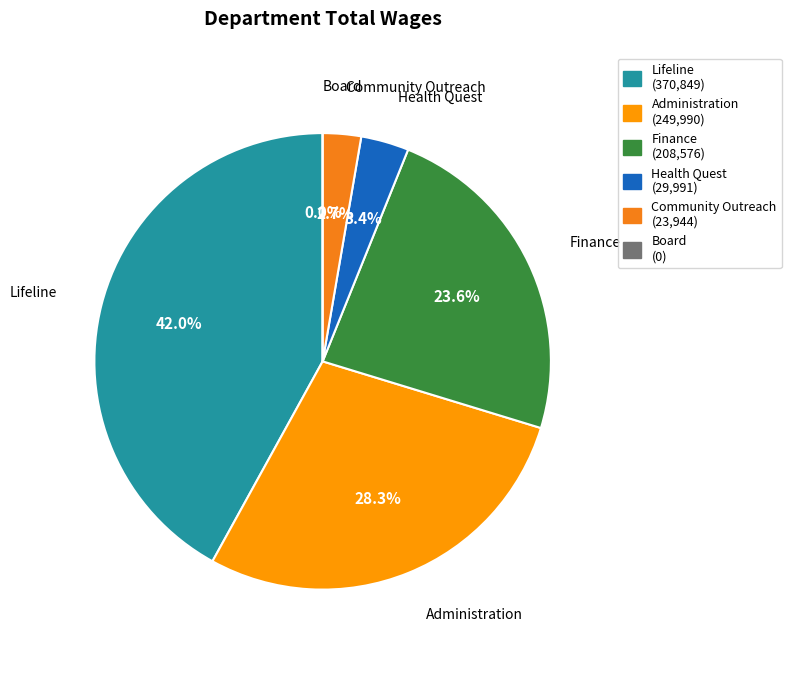

What percentage is the Community Outreach slice, to the nearest percent?

3%